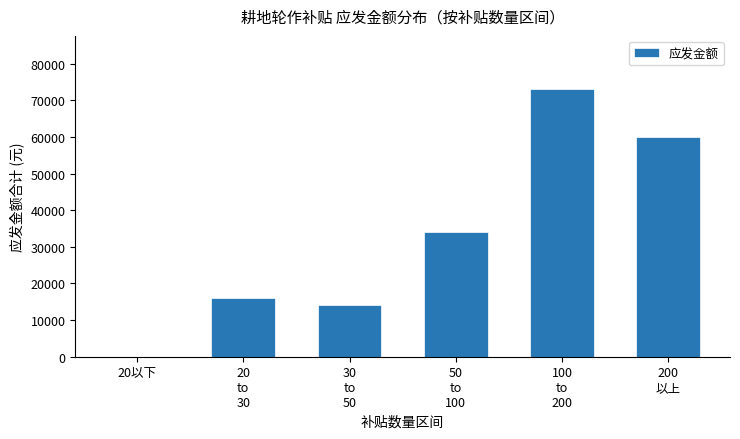

What is the maximum value shown in the chart?

73000